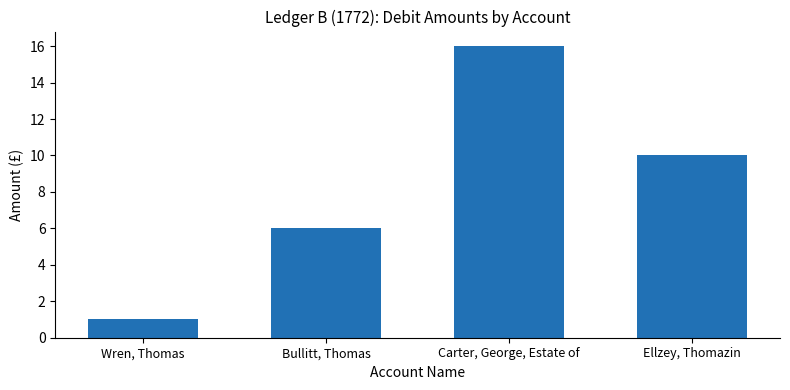

What is the value of the 4th bar from the left?

10